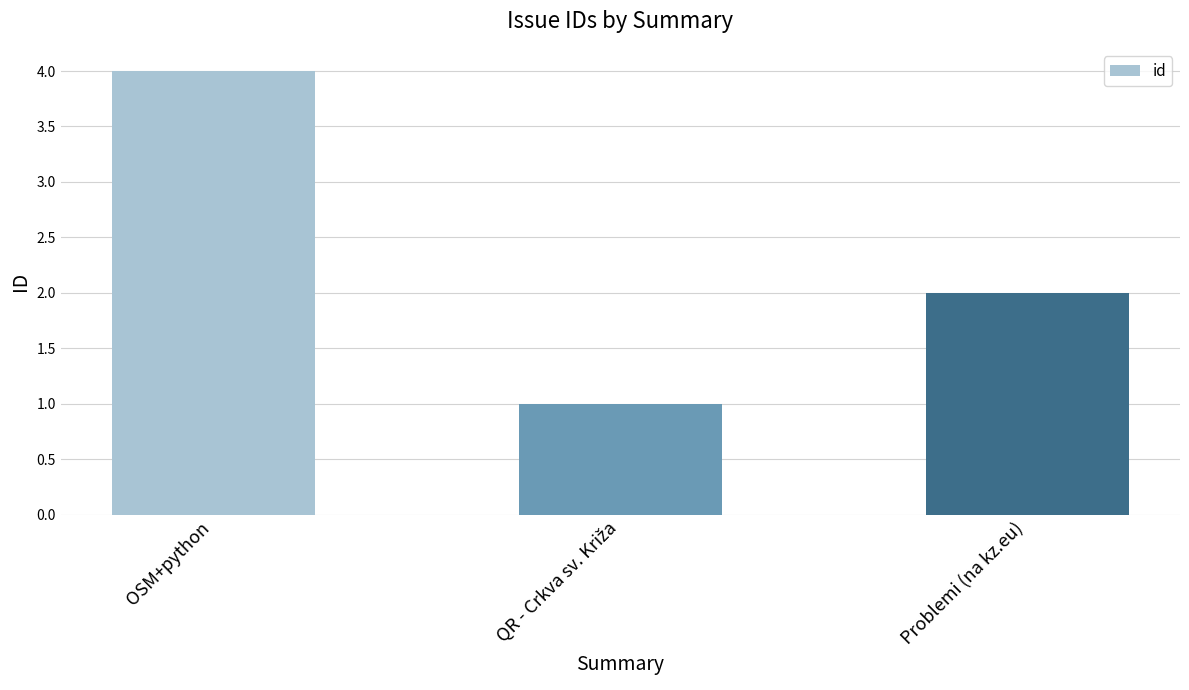

Are the bars horizontal?

No